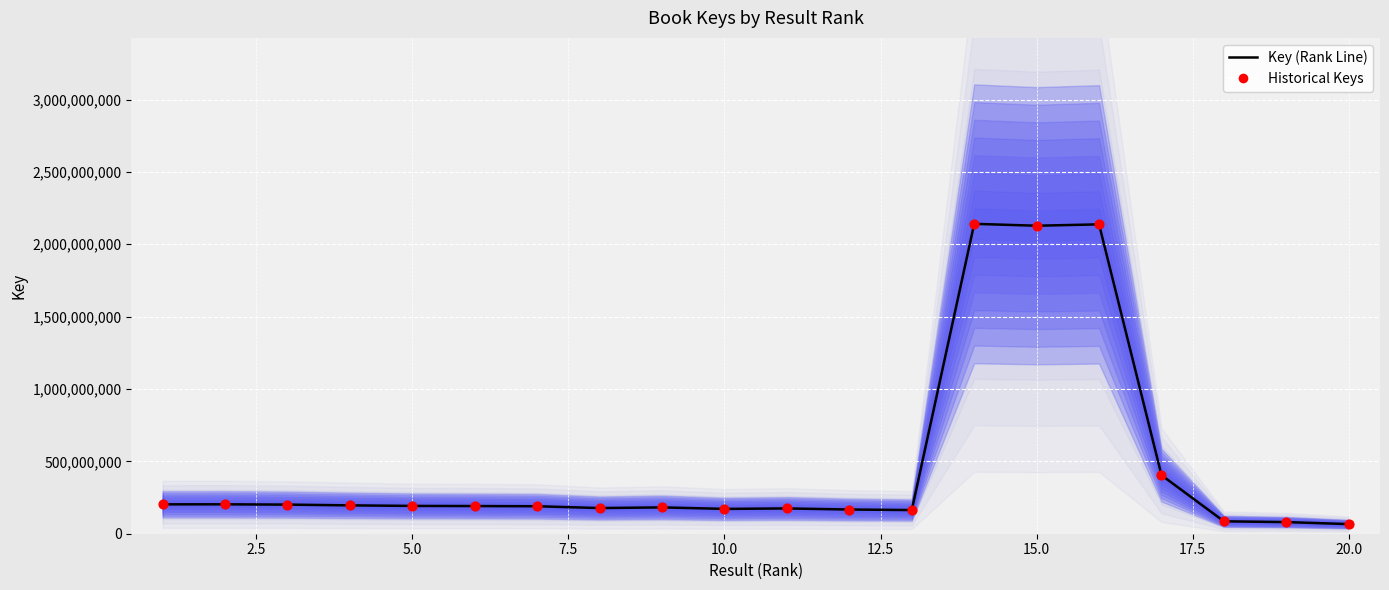

Which series has the largest Y range (max minus min)?

Key (Rank Line)